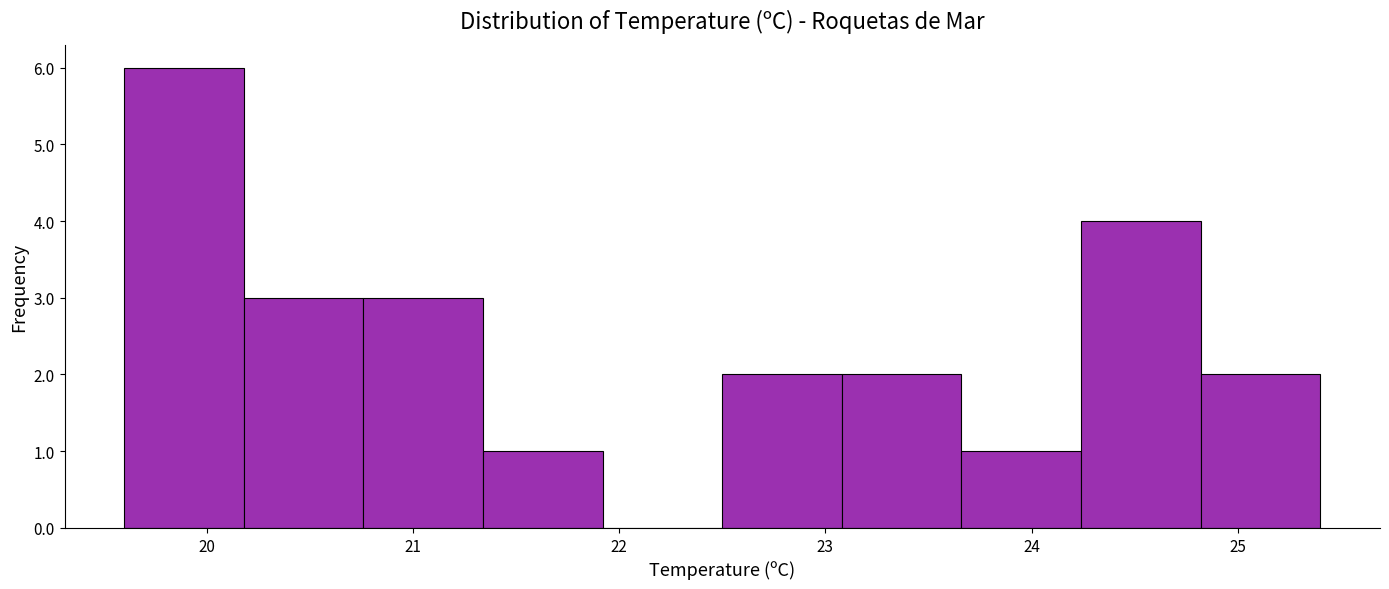

Which range on the x-axis has the tallest bar?

19.60 to 20.18